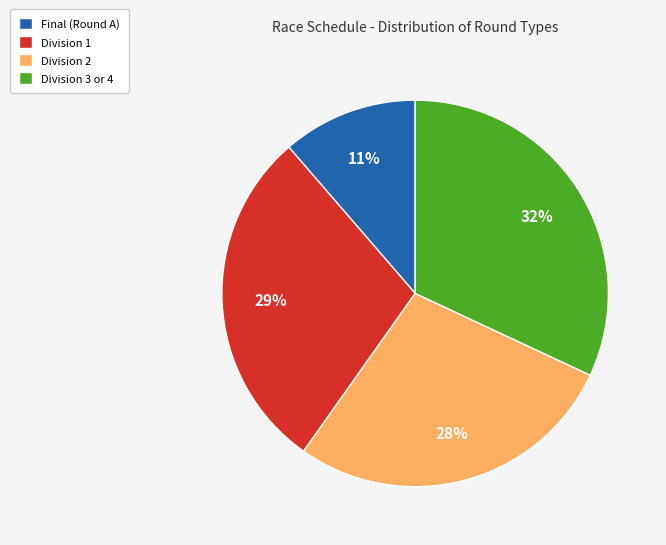

The Division 1 slice represents 29% of the pie. True or false?

True